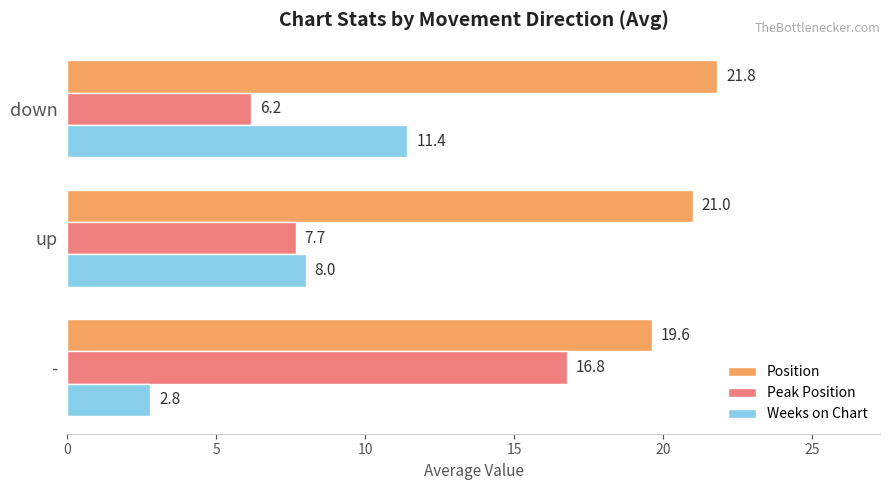

What is the difference between the Peak Position values at - and up?

9.1